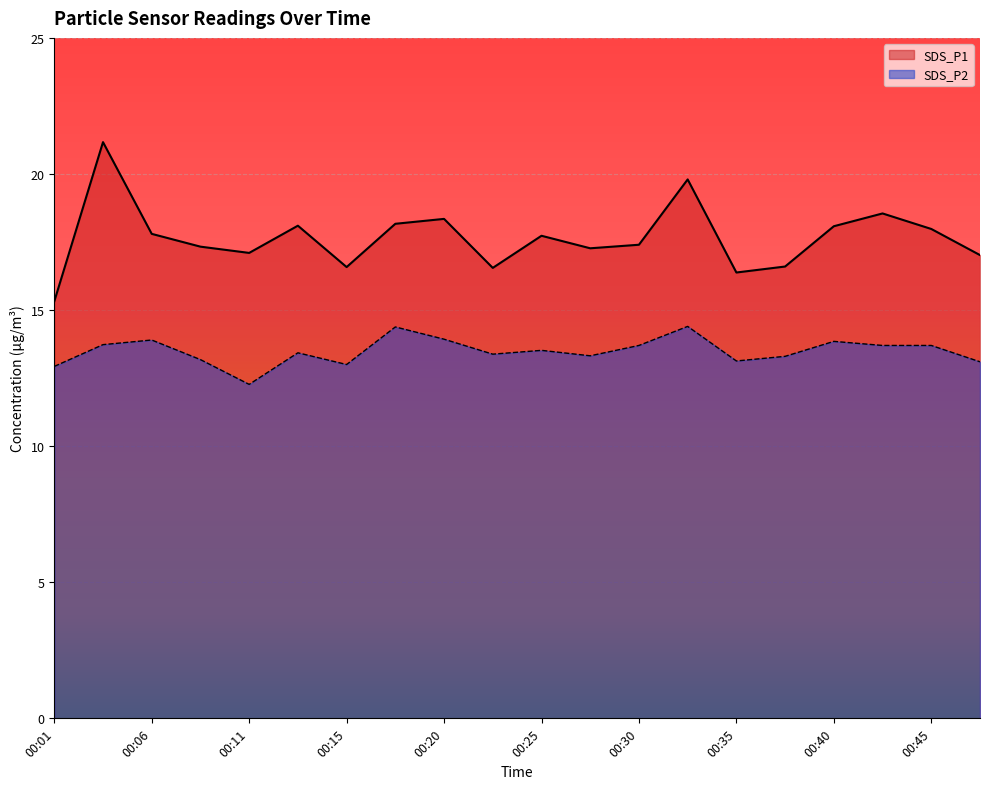

What is the sum of all SDS_P2 values?

269.9